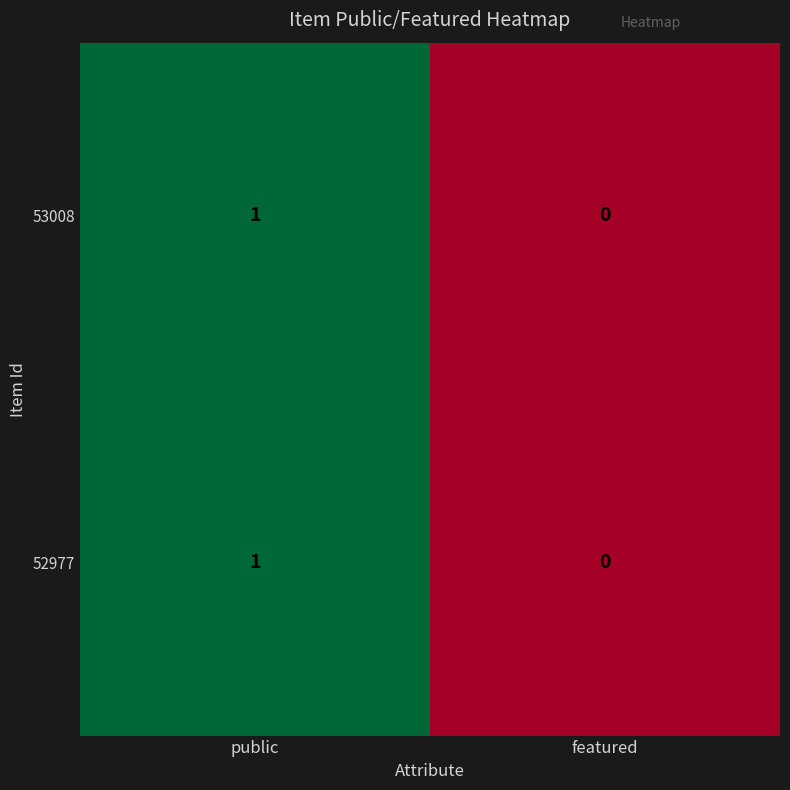

Is the value of 52977 at featured greater than the value of 53008 at public?

No